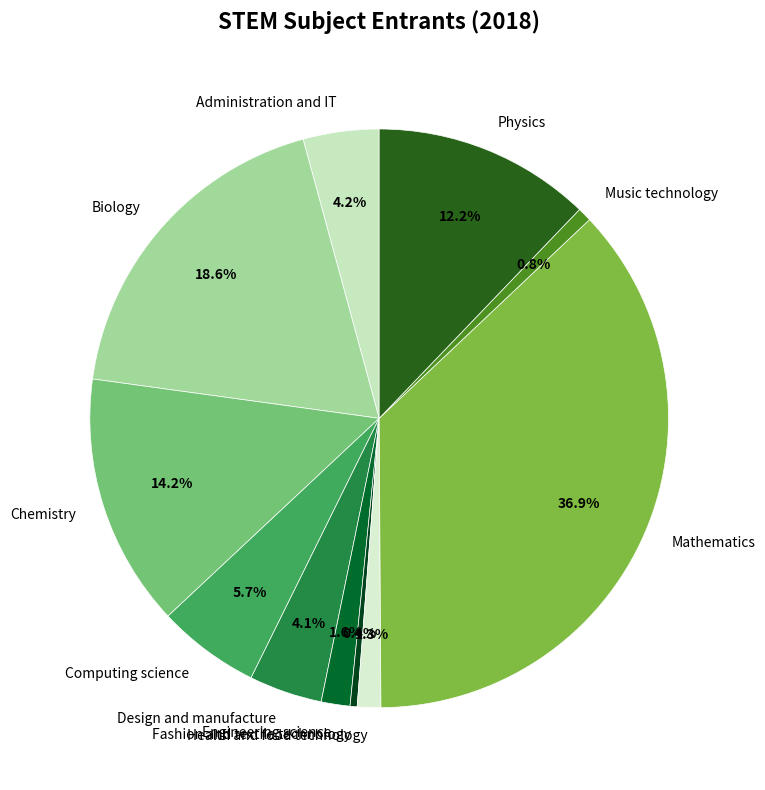

Which slice is the largest?

Mathematics